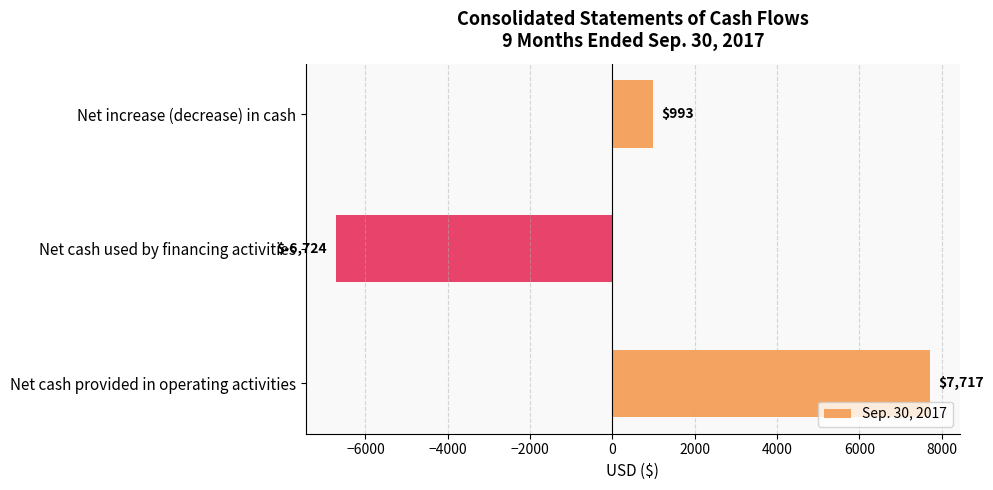

Reading bottom to top, transcribe all the data shown in this chart.

7717	-6724	993